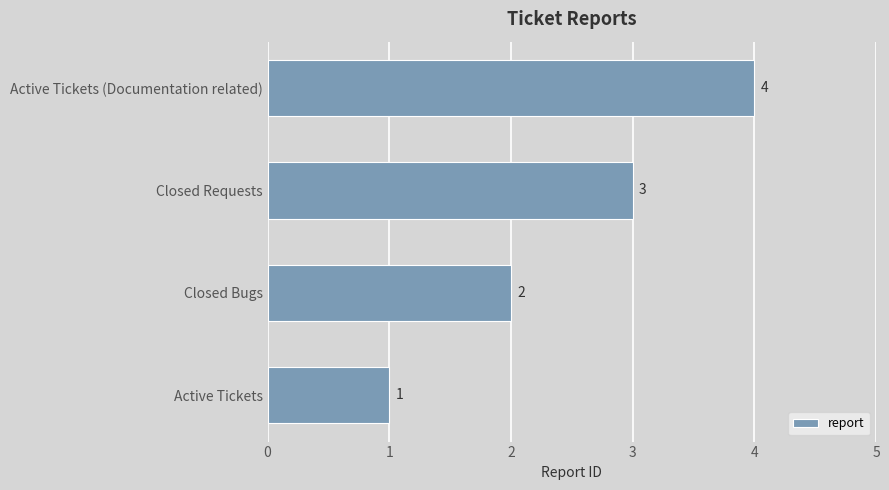

Does the chart contain any negative values?

No